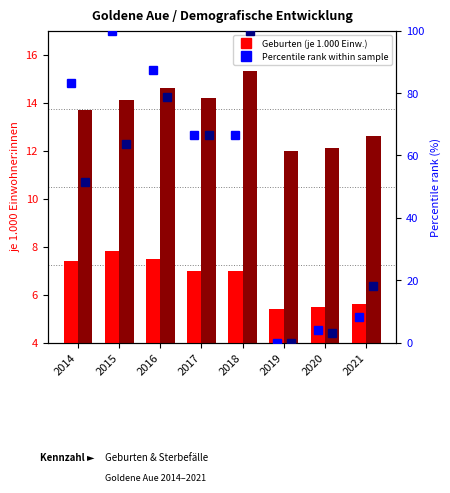

What is the difference between the highest and lowest values at 2020?

9.1